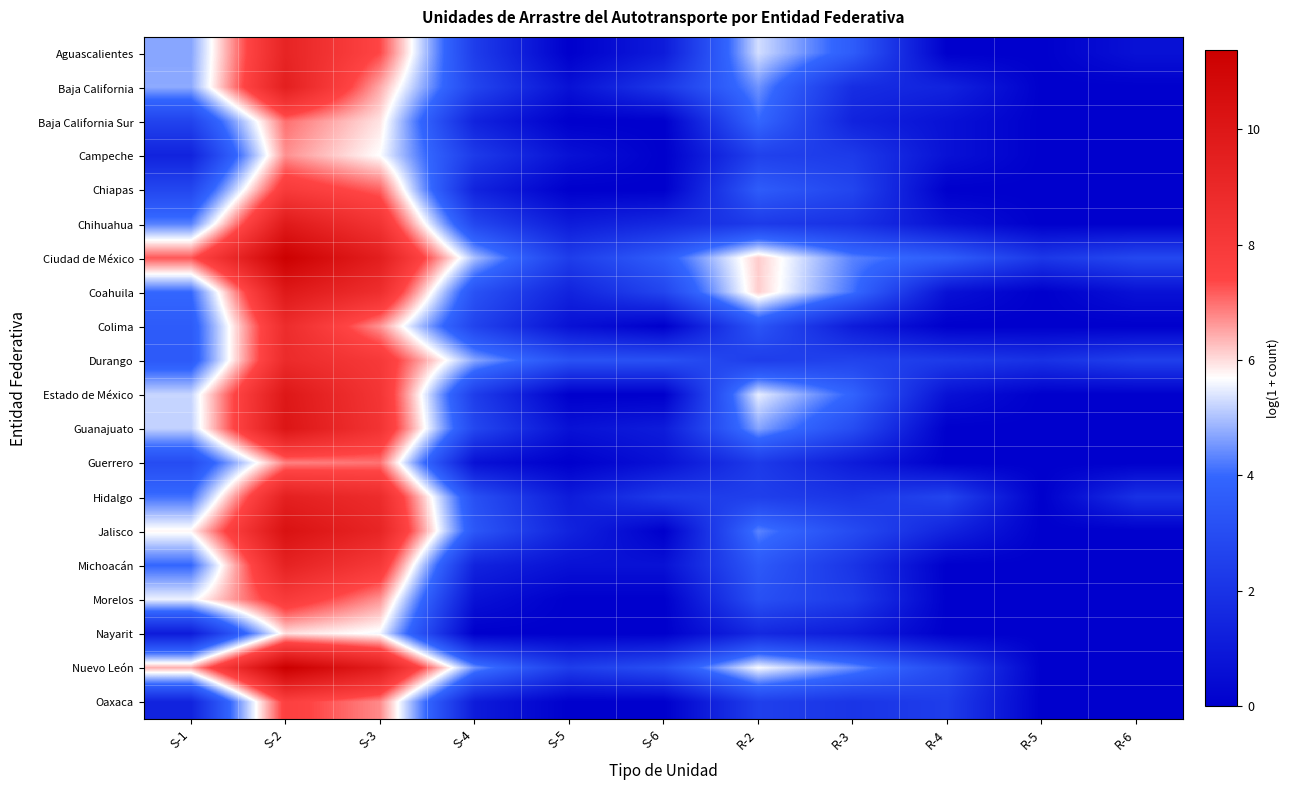

What is the maximum value shown in the chart?

11.4